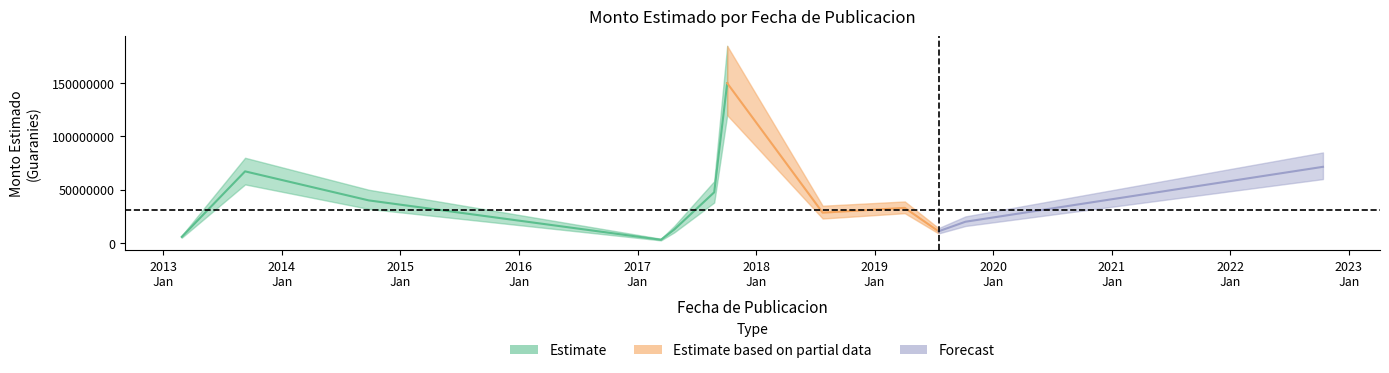

What is the label of the 7th point from the left?

2017-10-04